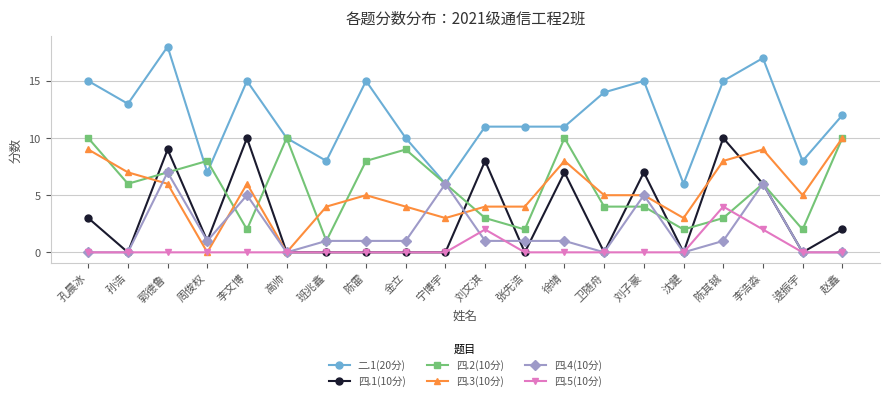

What position from the left is 宁博宇?

10